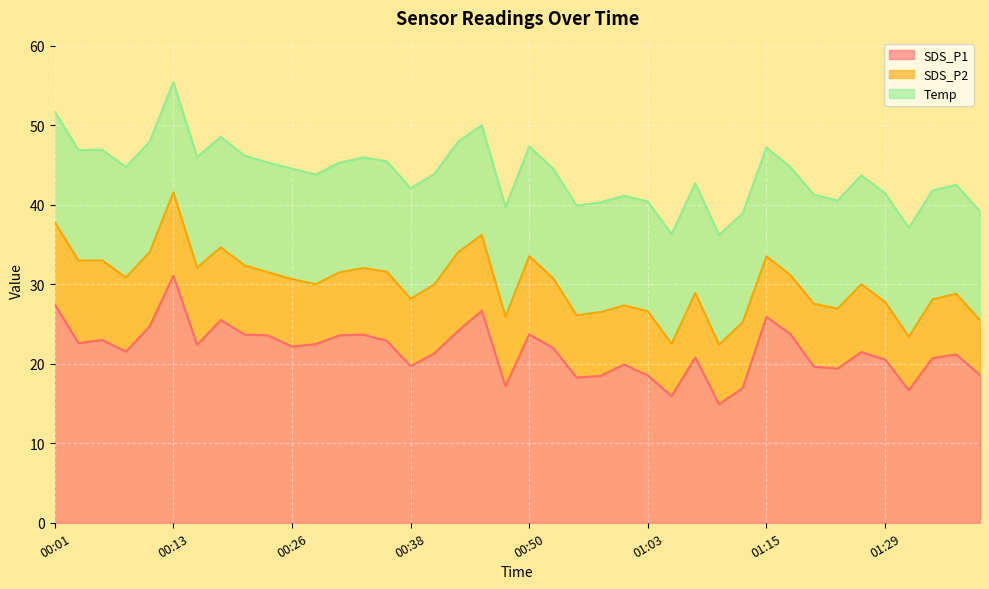

Which series has the largest total across all categories?

SDS_P1